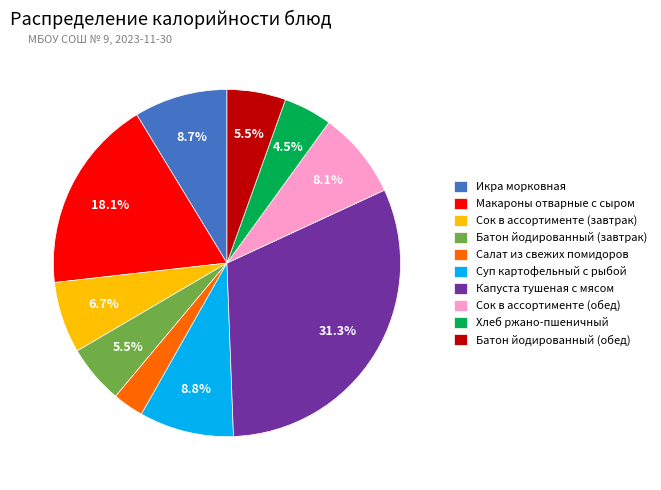

To the nearest percent, what is the difference between the largest and smallest slice percentages?

28%